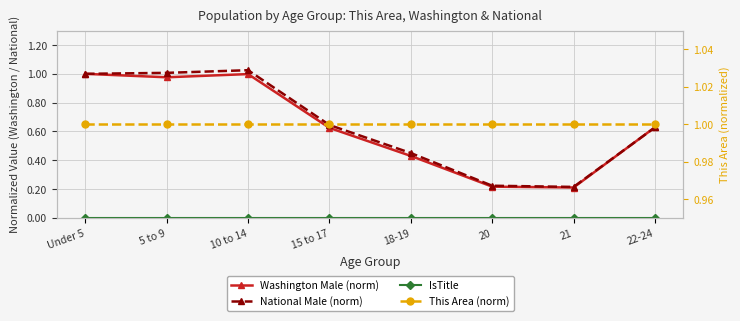

What is the average value of the National Male (norm) series?

0.6